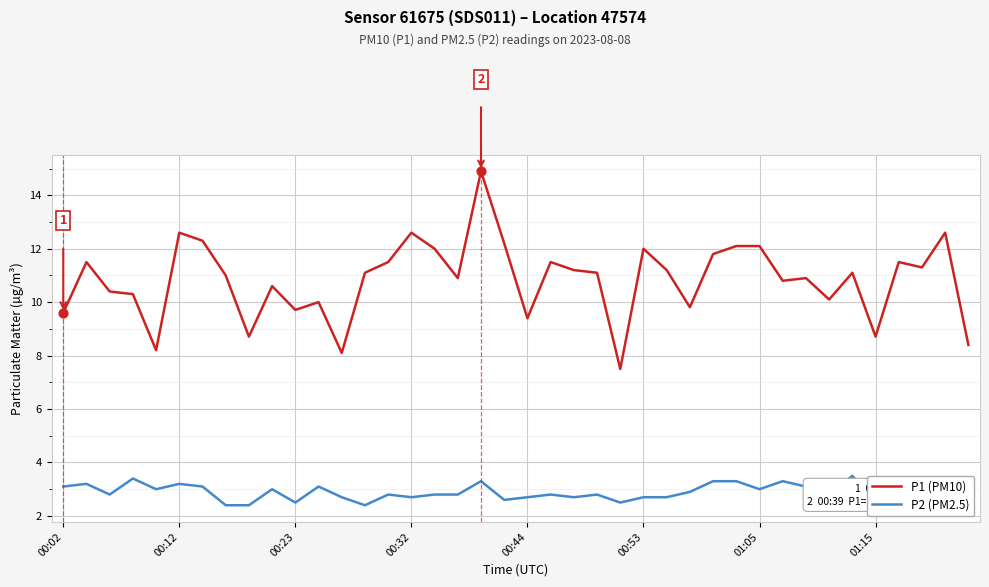

Which series has the largest total across all categories?

P1 (PM10)